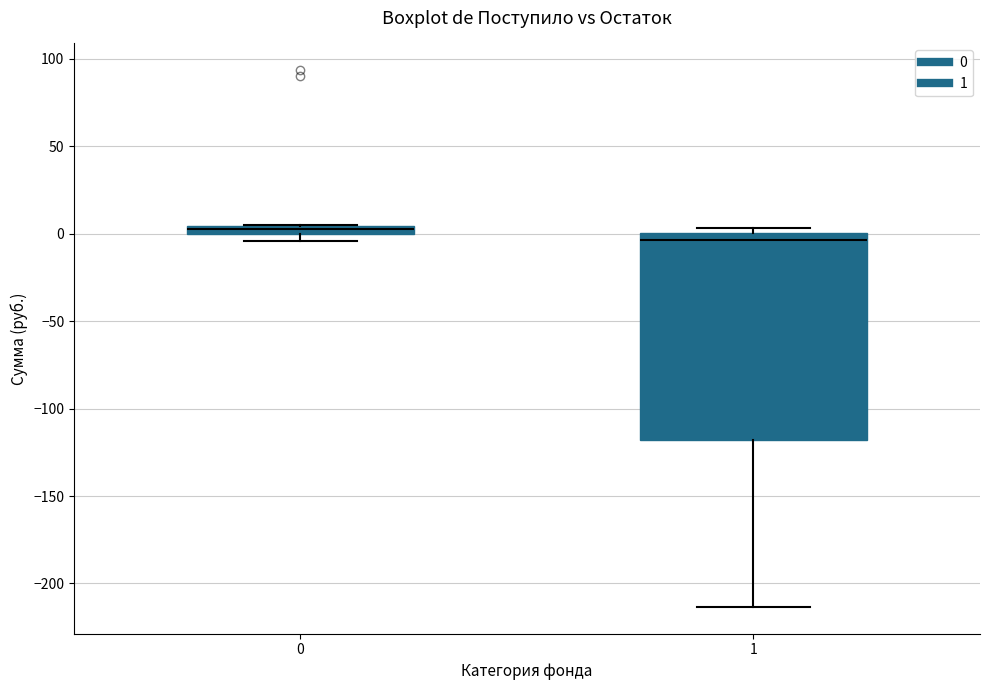

Where is the lower edge of the box at x = 0 on the y-axis? The values are not printed on the chart, so give them approximately, as read against the axis.

0